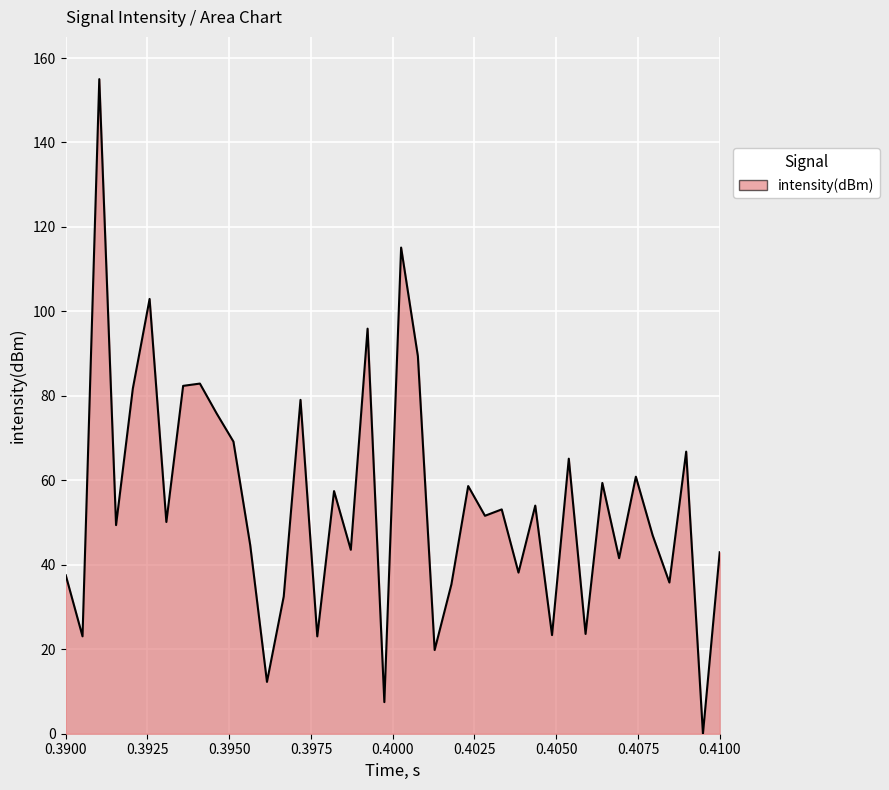

What is the maximum value shown in the chart?

155.0